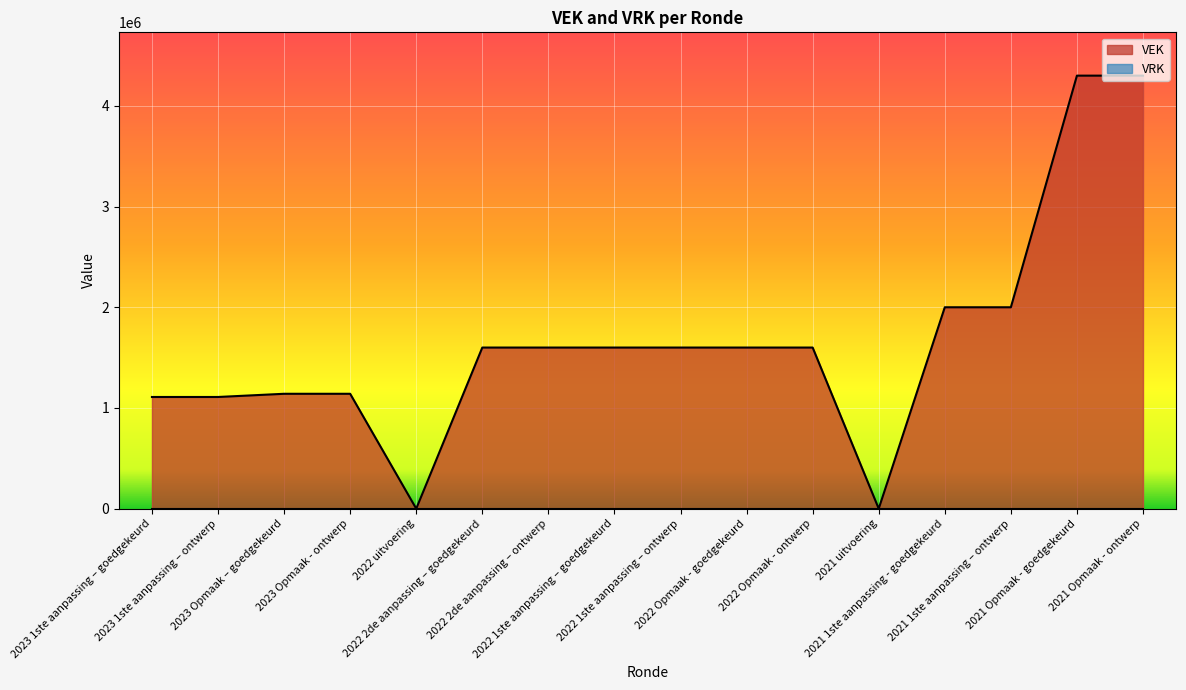

Reading left to right, what are all the values shown in this chart?

2023 1ste aanpassing – goedgekeurd=1109151	2023 1ste aanpassing – ontwerp=1109151	2023 Opmaak – goedgekeurd=1140915	2023 Opmaak - ontwerp=1140915	2022 uitvoering=0	2022 2de aanpassing – goedgekeurd=1600000	2022 2de aanpassing – ontwerp=1600000	2022 1ste aanpassing – goedgekeurd=1600000	2022 1ste aanpassing – ontwerp=1600000	2022 Opmaak - goedgekeurd=1600000	2022 Opmaak - ontwerp=1600000	2021 uitvoering=0	2021 1ste aanpassing - goedgekeurd=2000000	2021 1ste aanpassing – ontwerp=2000000	2021 Opmaak - goedgekeurd=4300000	2021 Opmaak - ontwerp=4300000